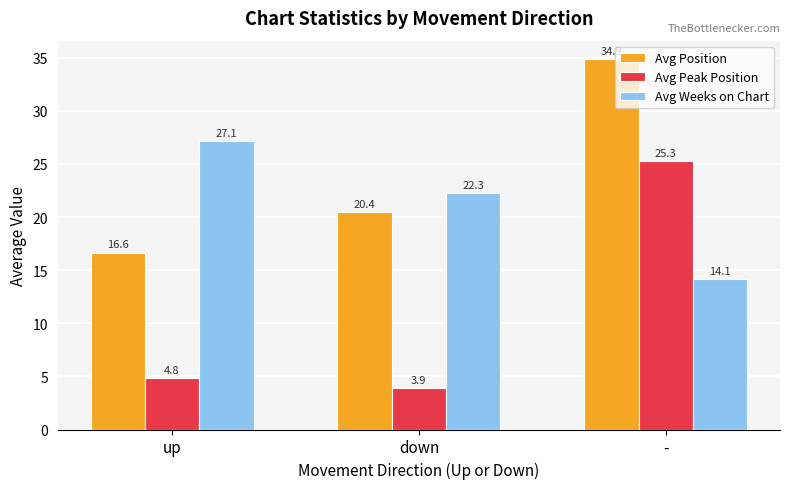

At how many categories does at least one series exceed 22?

3